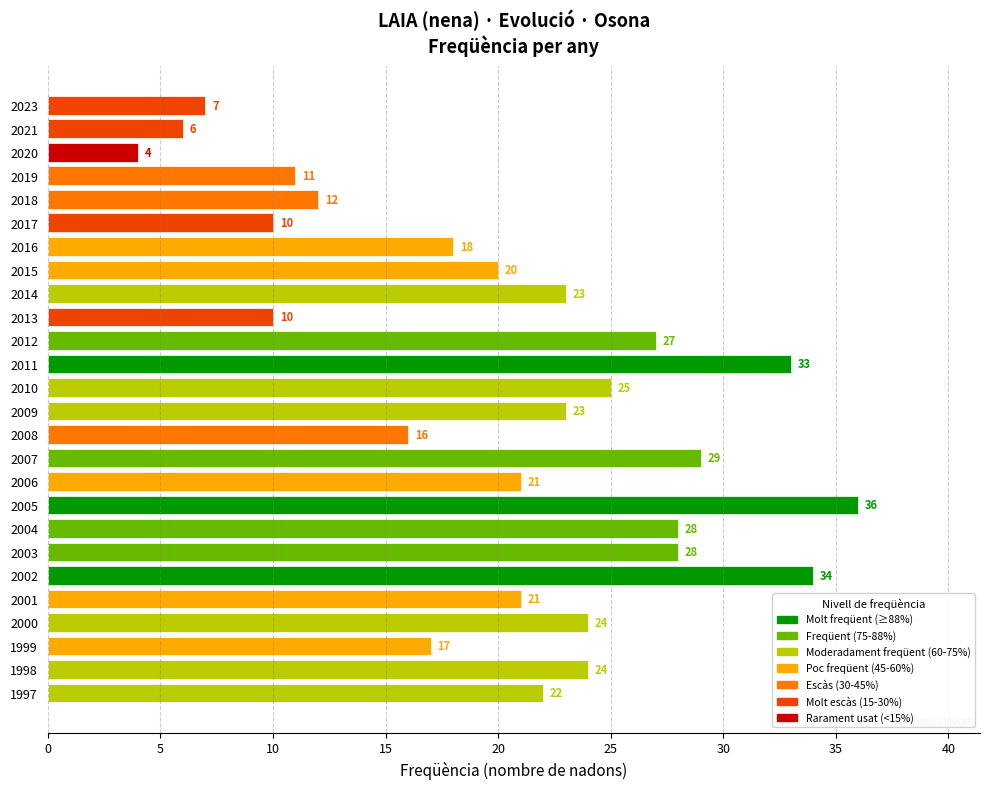

What is the difference between the second highest and minimum values?

30